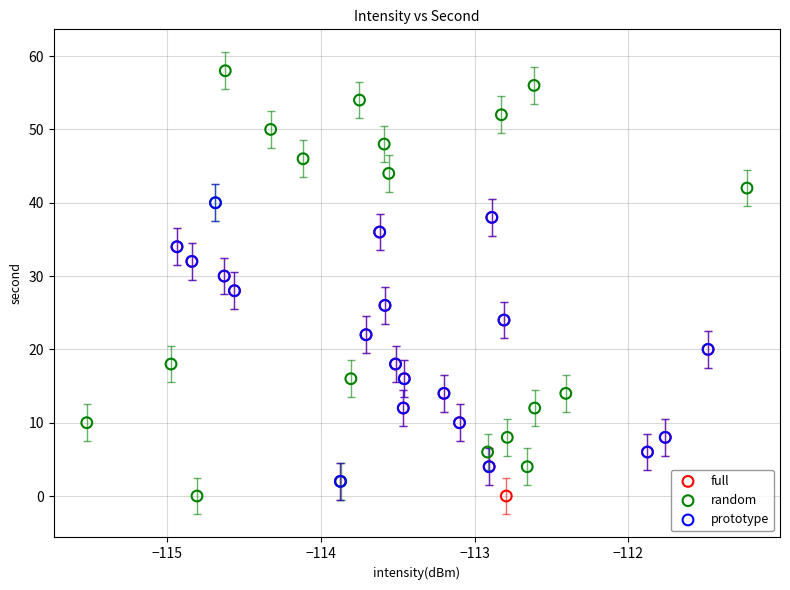

Which series has the largest Y range (max minus min)?

random